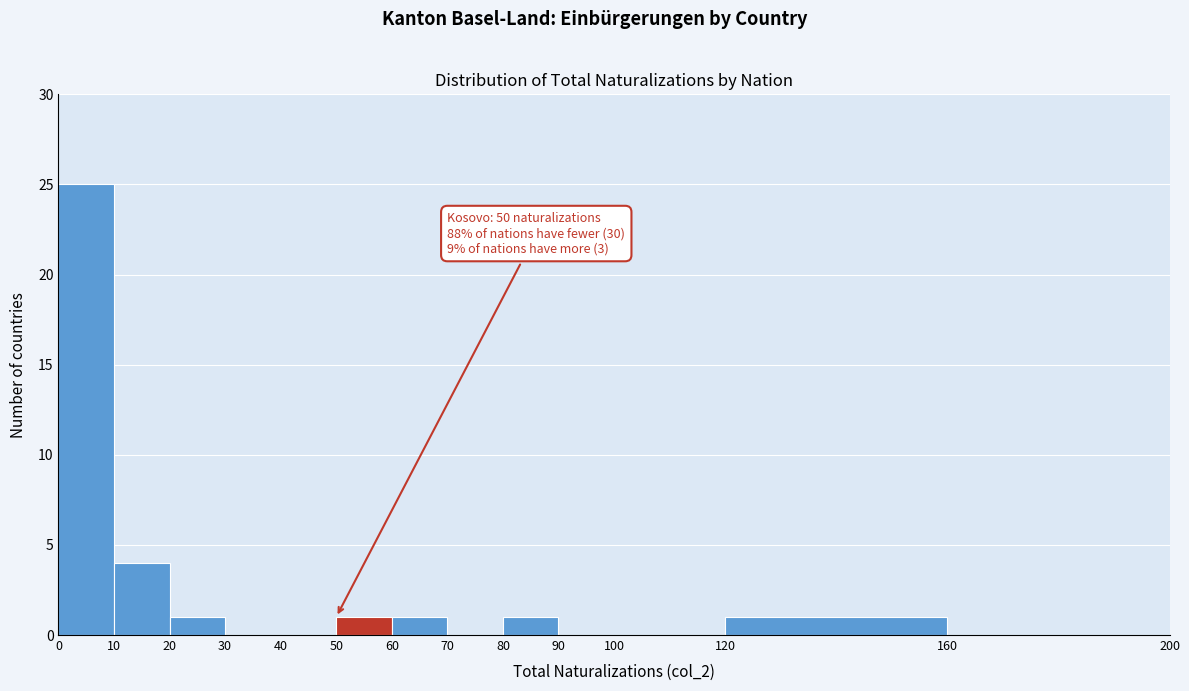

Over which range of the x-axis is the bar tallest?

0 to 10